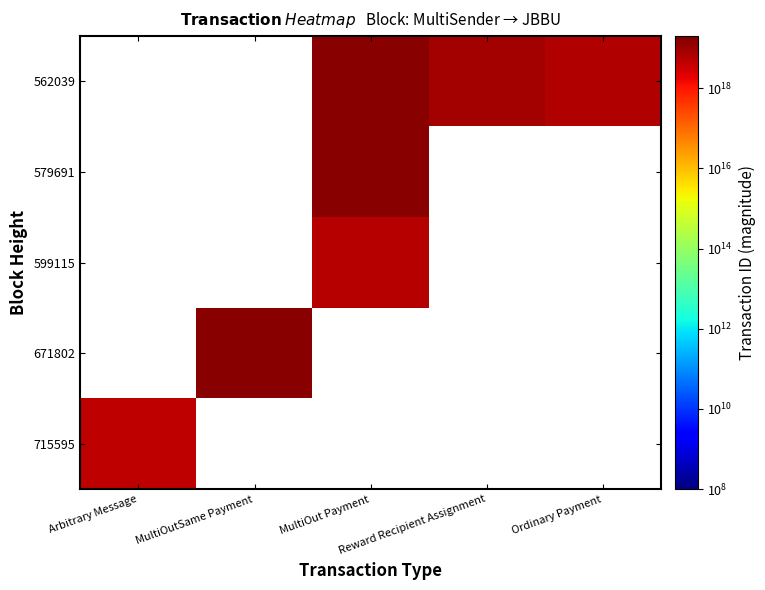

At how many categories does at least one series exceed 15172831794729496576?

2